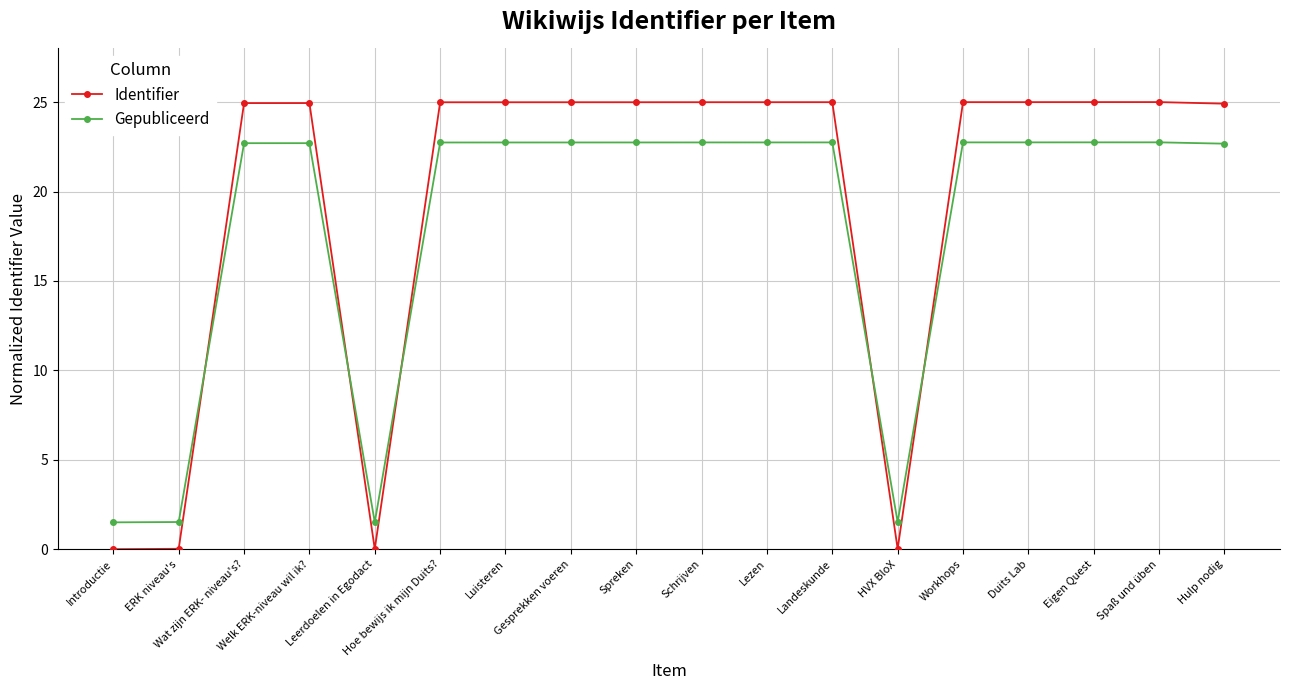

Rank the series at Landeskunde from lowest to highest value.

Gepubliceerd, Identifier